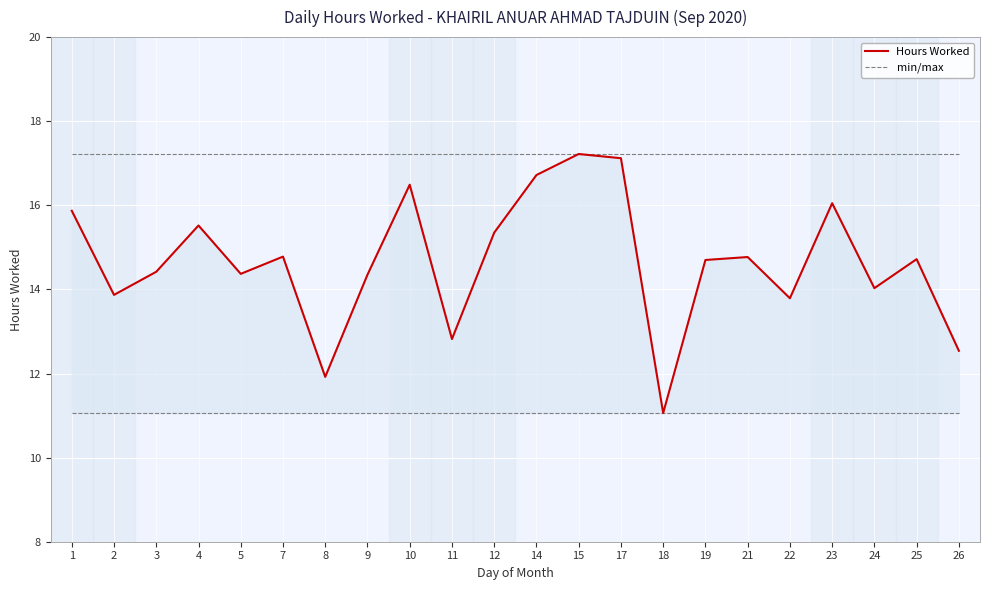

Is it true that Hours Worked equals 14.8 at 7?

True